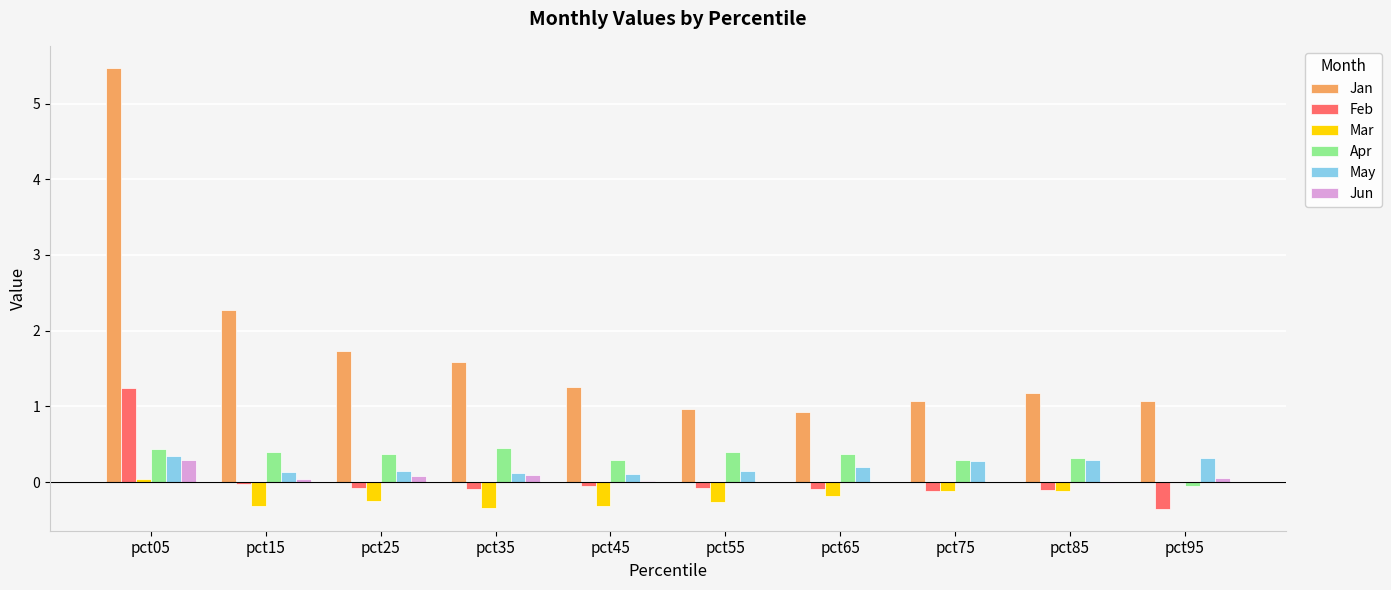

Is the value of Mar at pct35 greater than the value of Apr at pct15?

No